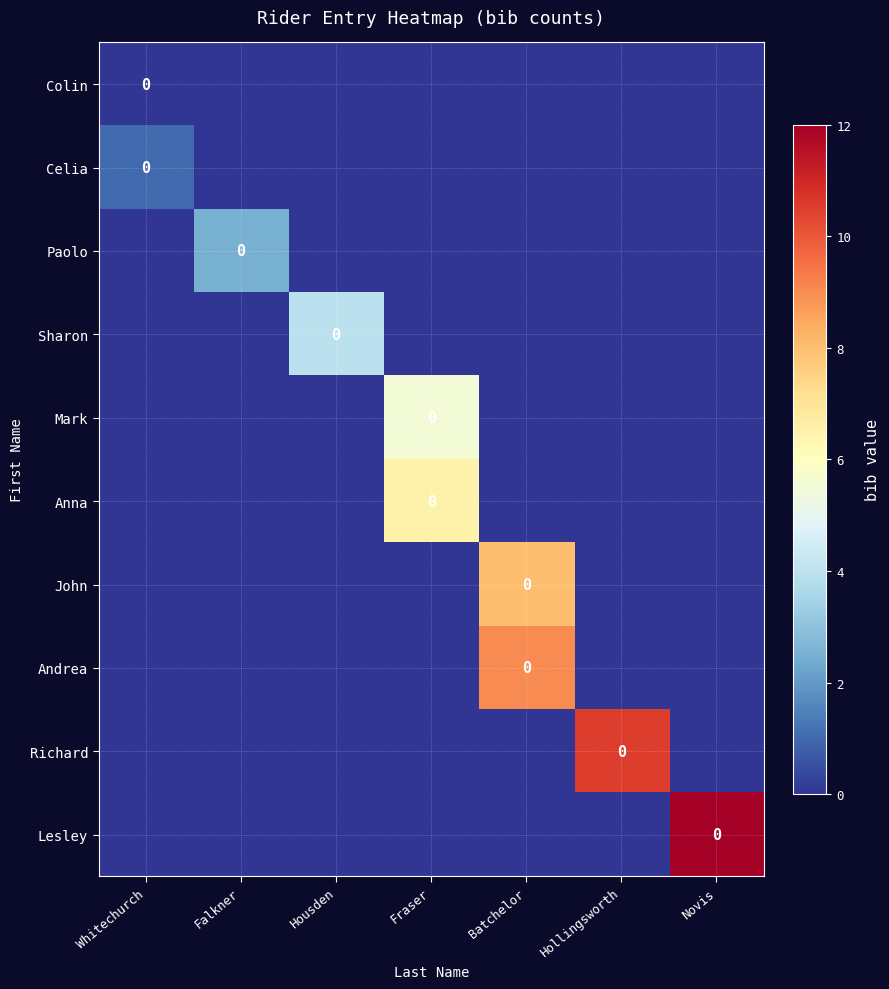

What is the sum of the Mark values at Fraser and Hollingsworth?

5.5